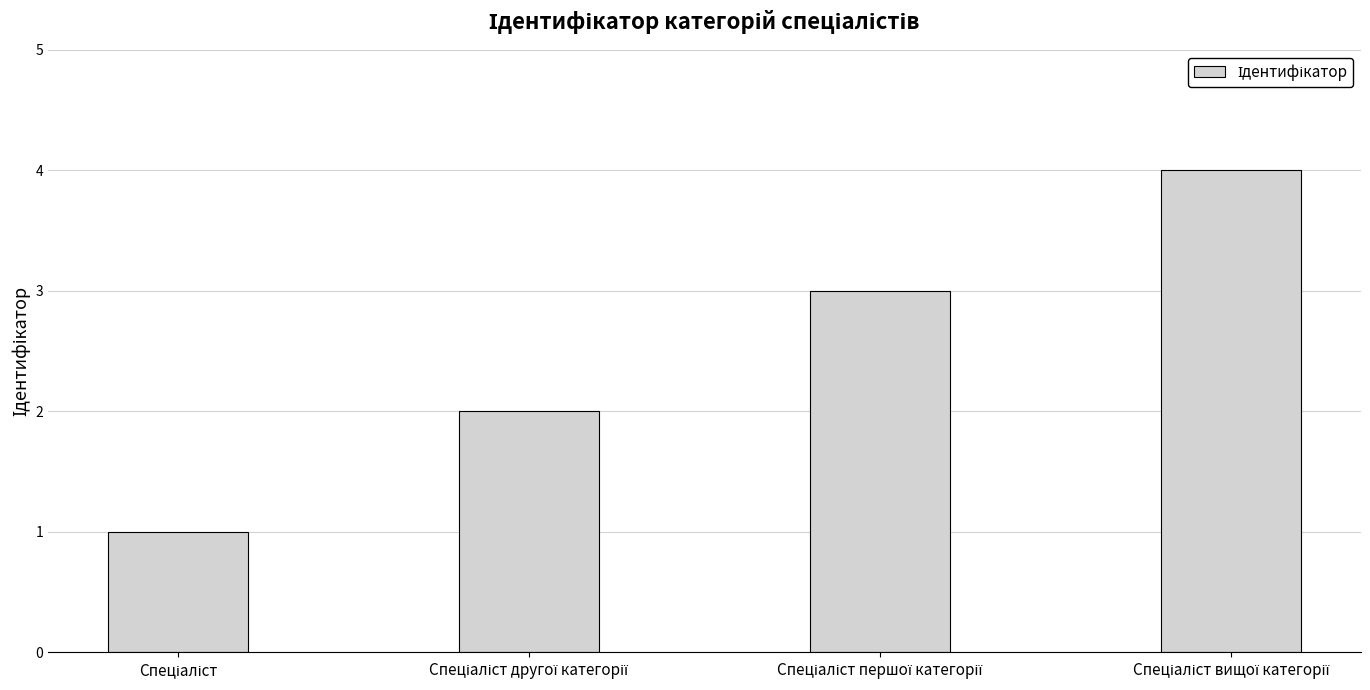

How many values are between 2 and 4?

3